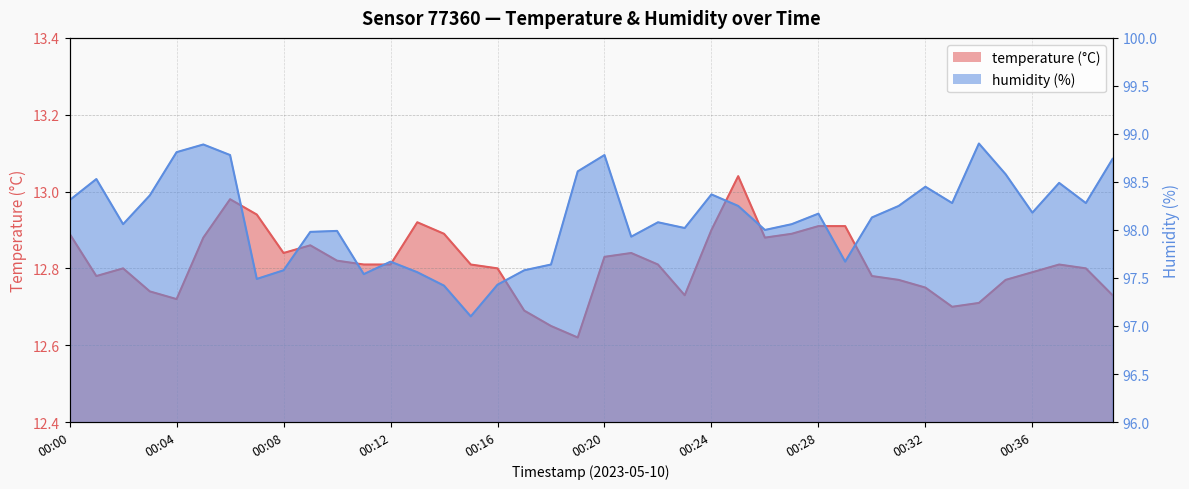

Reading right to left, extract all data points from this chart.

temperature: 00:39=12.7	00:38=12.8	00:37=12.8	00:36=12.8	00:35=12.8	00:34=12.7	00:33=12.7	00:32=12.8	00:31=12.8	00:30=12.8	00:29=12.9	00:28=12.9	00:27=12.9	00:26=12.9	00:25=13.0	00:24=12.9	00:23=12.7	00:22=12.8	00:21=12.8	00:20=12.8	00:19=12.6	00:18=12.7	00:17=12.7	00:16=12.8	00:15=12.8	00:14=12.9	00:13=12.9	00:12=12.8	00:11=12.8	00:10=12.8	00:09=12.9	00:08=12.8	00:07=12.9	00:06=13.0	00:05=12.9	00:04=12.7	00:03=12.7	00:02=12.8	00:01=12.8	00:00=12.9
humidity: 00:39=98.7	00:38=98.3	00:37=98.5	00:36=98.2	00:35=98.6	00:34=98.9	00:33=98.3	00:32=98.5	00:31=98.2	00:30=98.1	00:29=97.7	00:28=98.2	00:27=98.1	00:26=98.0	00:25=98.2	00:24=98.4	00:23=98.0	00:22=98.1	00:21=97.9	00:20=98.8	00:19=98.6	00:18=97.6	00:17=97.6	00:16=97.4	00:15=97.1	00:14=97.4	00:13=97.6	00:12=97.7	00:11=97.5	00:10=98.0	00:09=98.0	00:08=97.6	00:07=97.5	00:06=98.8	00:05=98.9	00:04=98.8	00:03=98.4	00:02=98.1	00:01=98.5	00:00=98.3